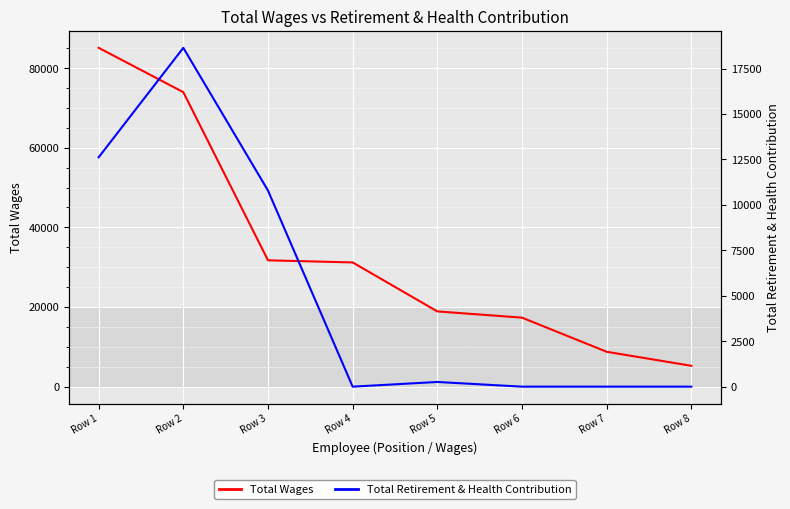

Between Row 5 and Row 8, which series saw the biggest shift?

Total Wages